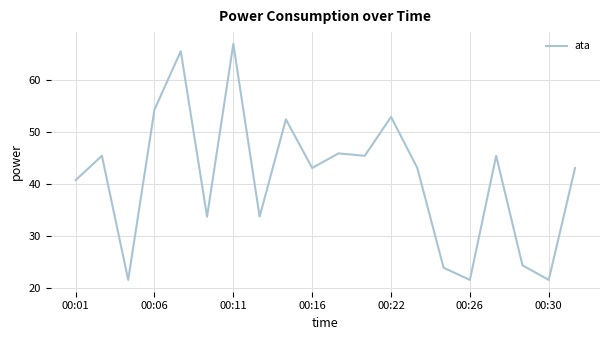

What is the maximum value shown in the chart?

67.0